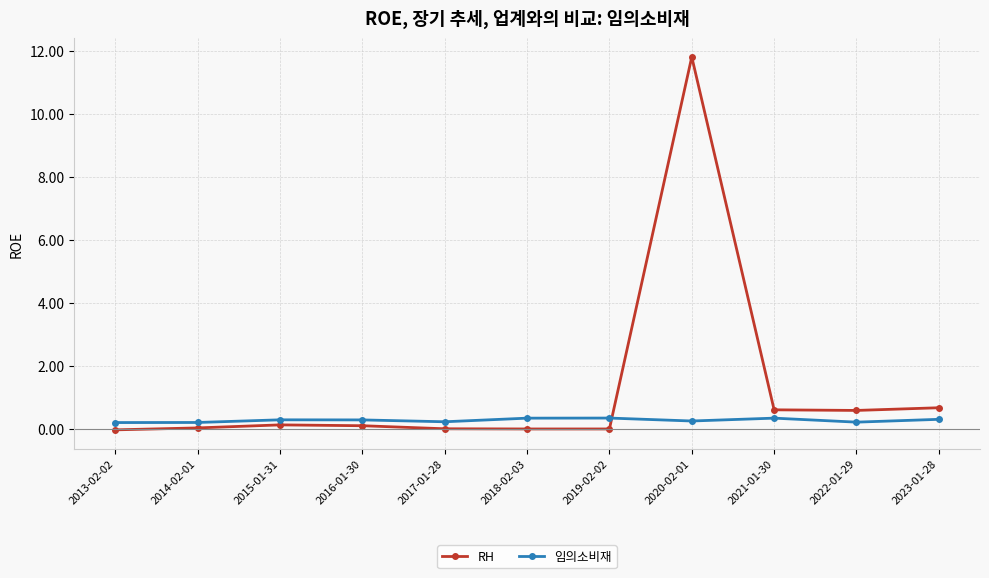

What is the average value of the RH series?

1.3